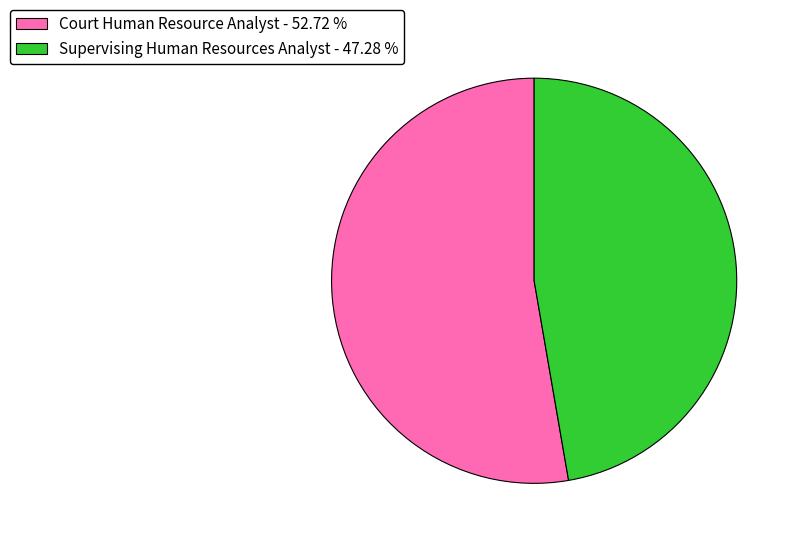

True or false: Court Human Resource Analyst accounts for 53% of the total.

True